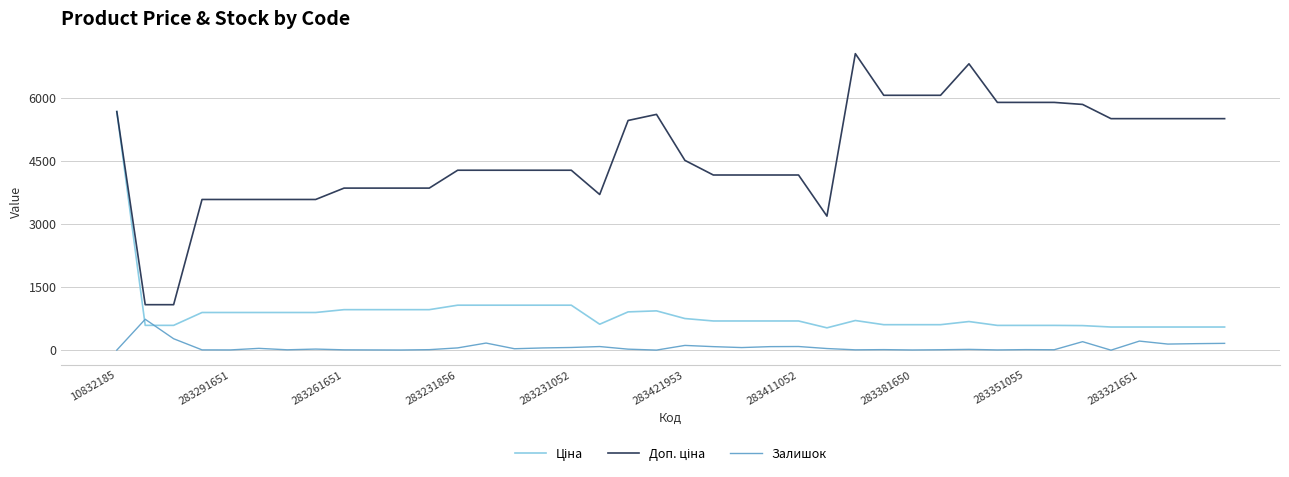

List the series in order of their peak value, highest first.

Доп. ціна, Ціна, Залишок